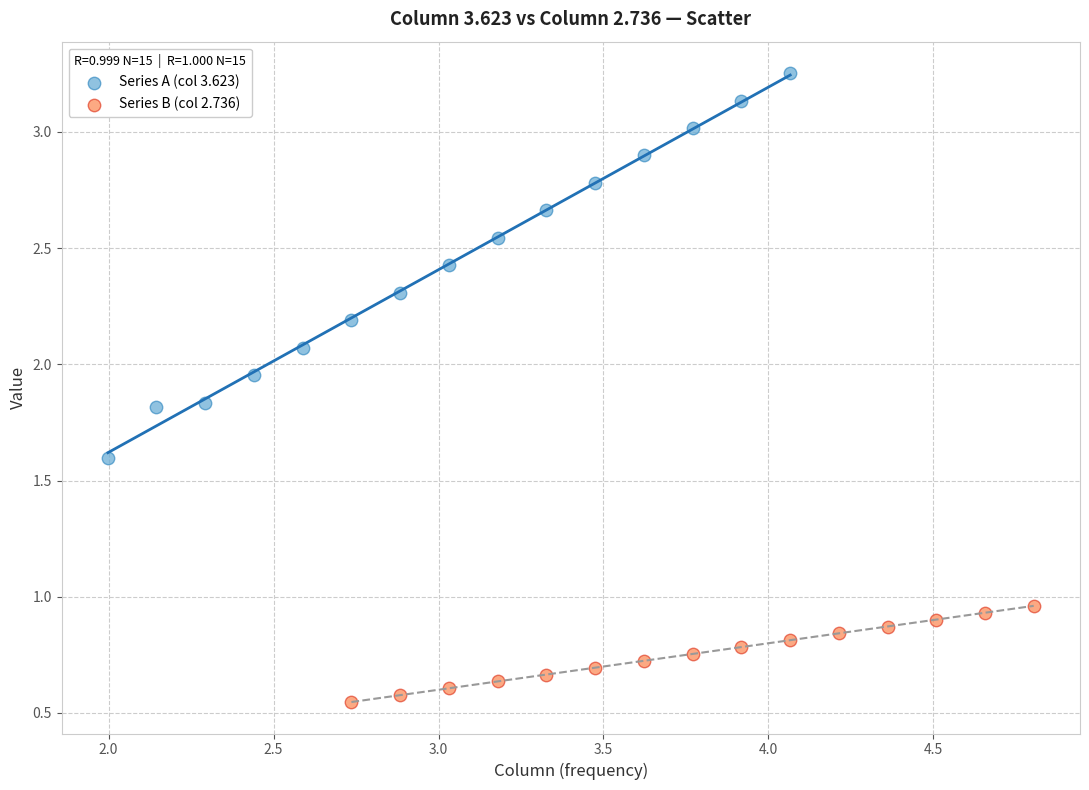

What are all the series names shown in the legend?

Series A (col 3.623), Series B (col 2.736)